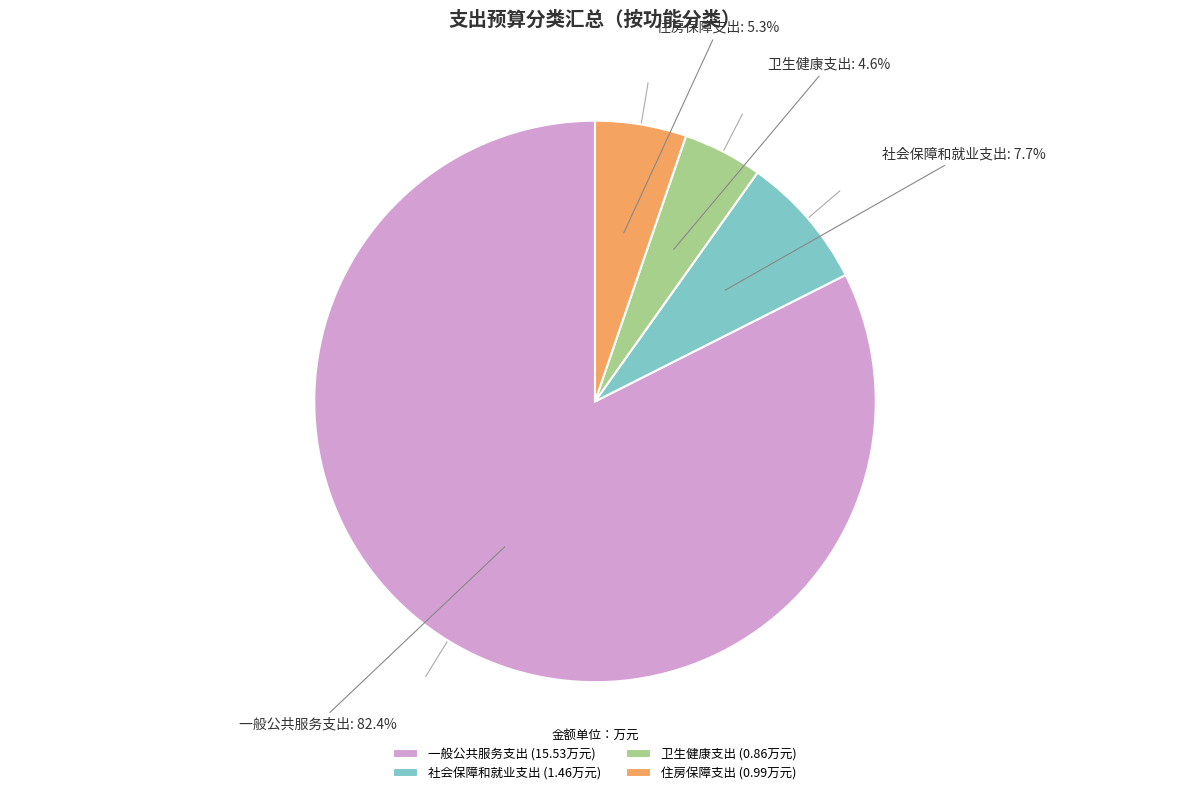

Is there any slice that represents more than half of the pie?

Yes